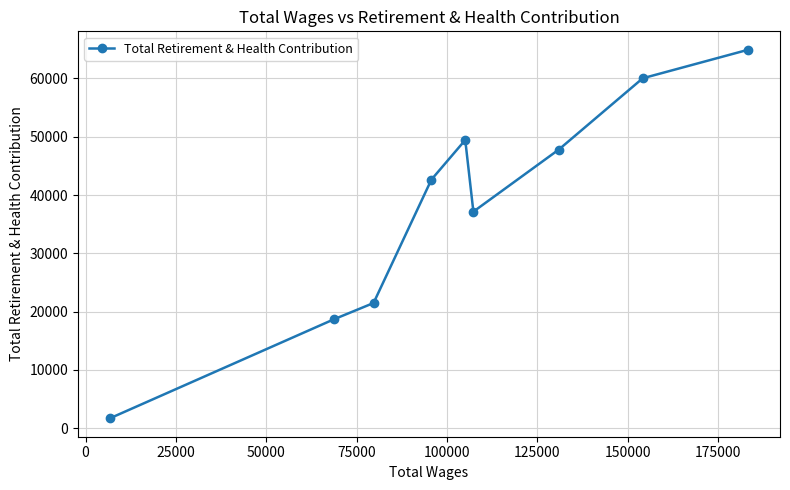

How many points are lower than both their immediate neighbors (excluding endpoints)?

1